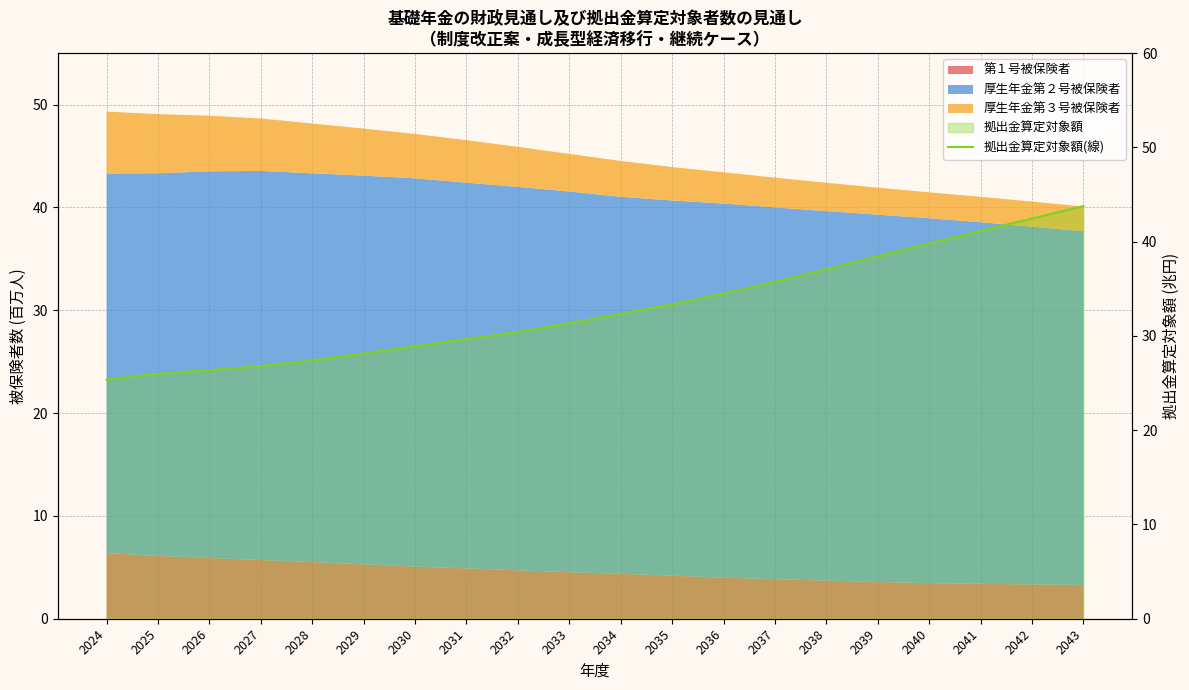

How many values are below 32?

10